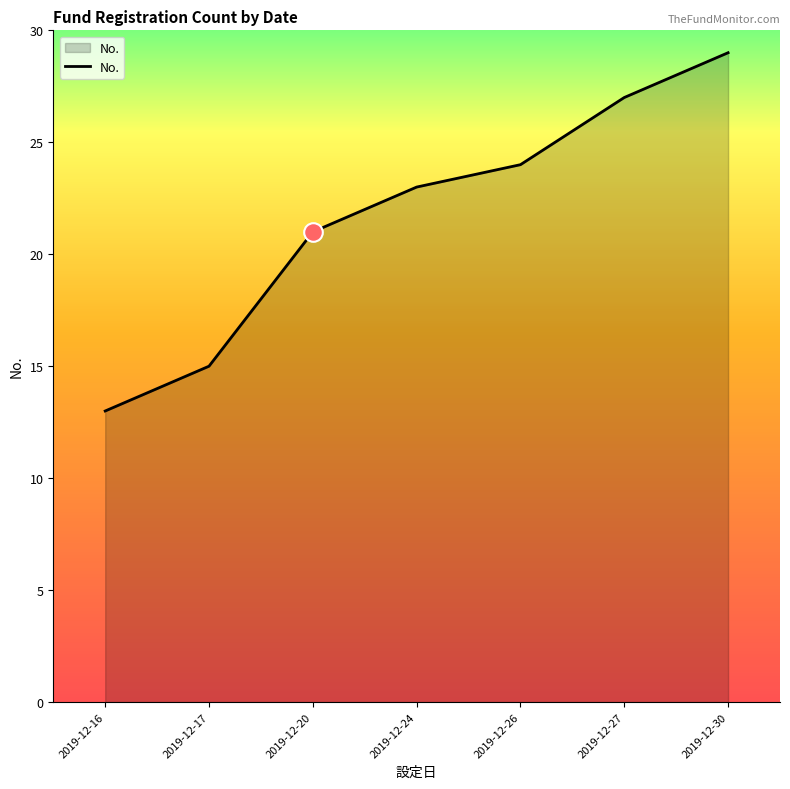

What is the change in value from 2019-12-24 to 2019-12-27?

+4